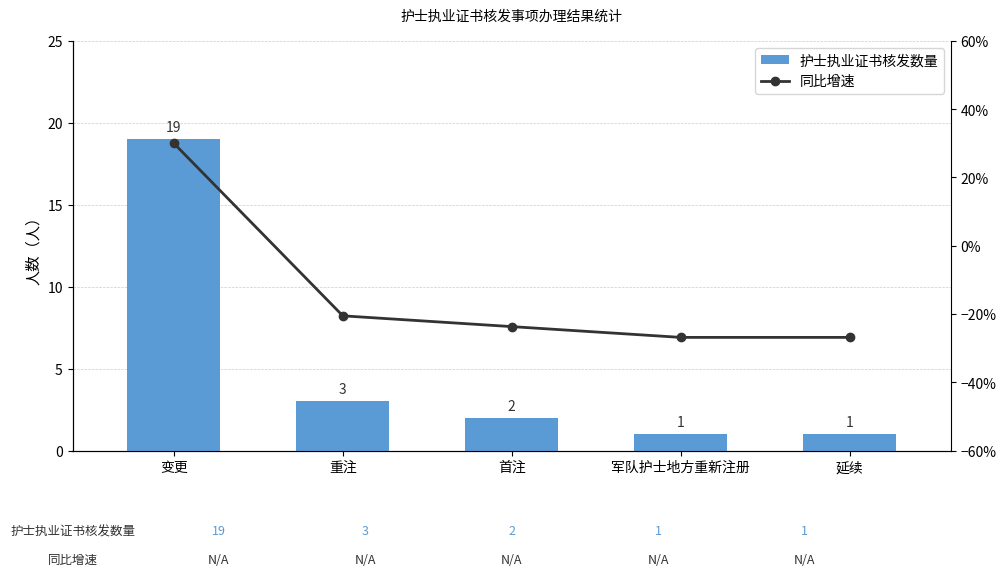

Does the chart contain stacked bars?

No